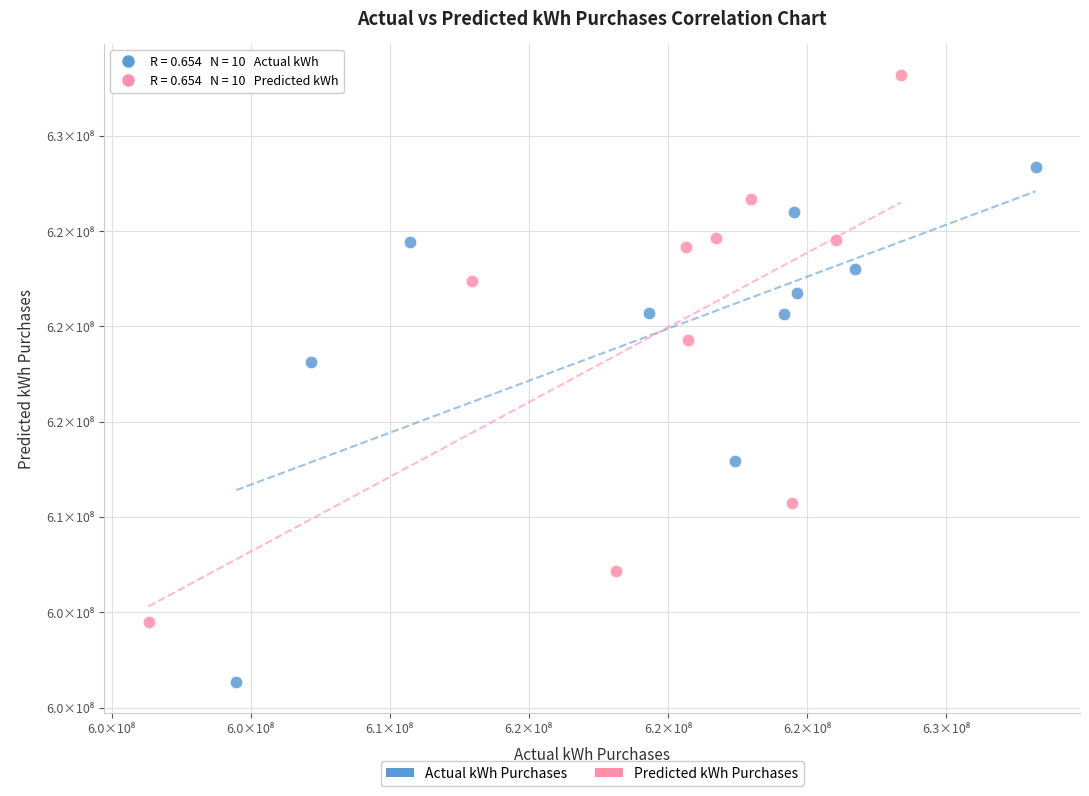

Which series contains the lowest Y value?

Actual kWh Purchases